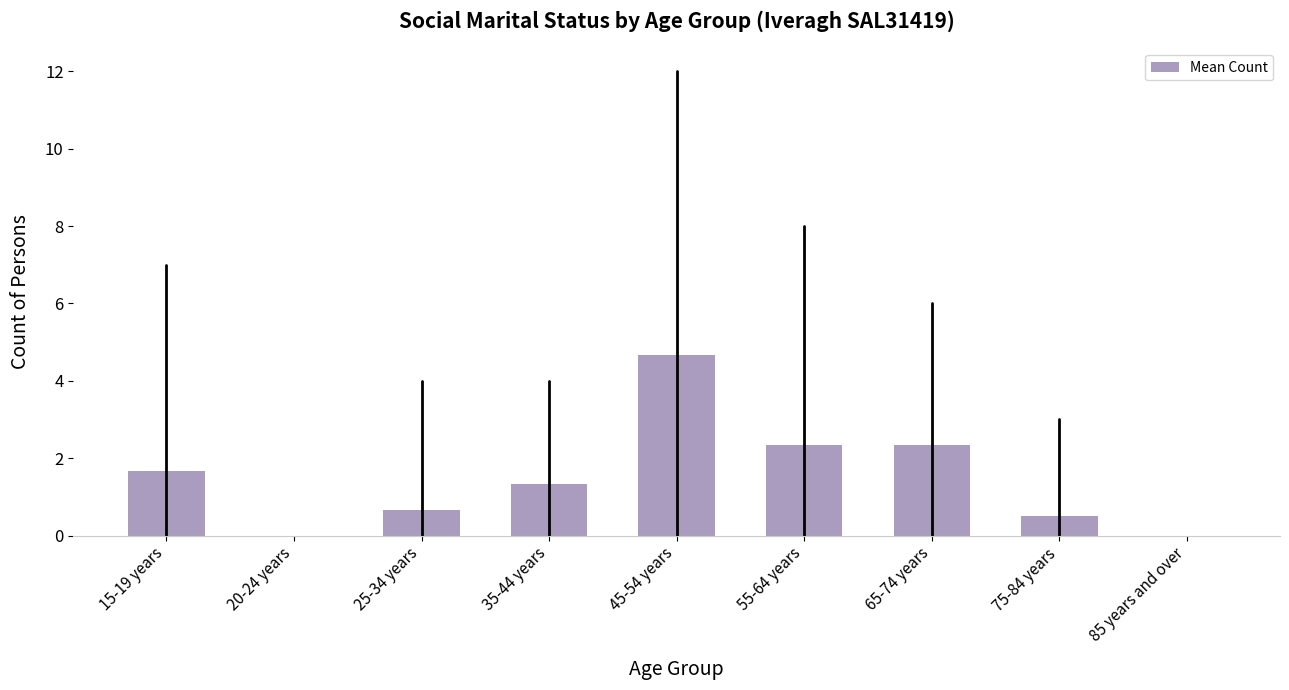

Reading right to left, list all the values displayed in this chart.

85 years and over=0.0	75-84 years=0.5	65-74 years=2.3	55-64 years=2.3	45-54 years=4.7	35-44 years=1.3	25-34 years=0.7	20-24 years=0.0	15-19 years=1.7